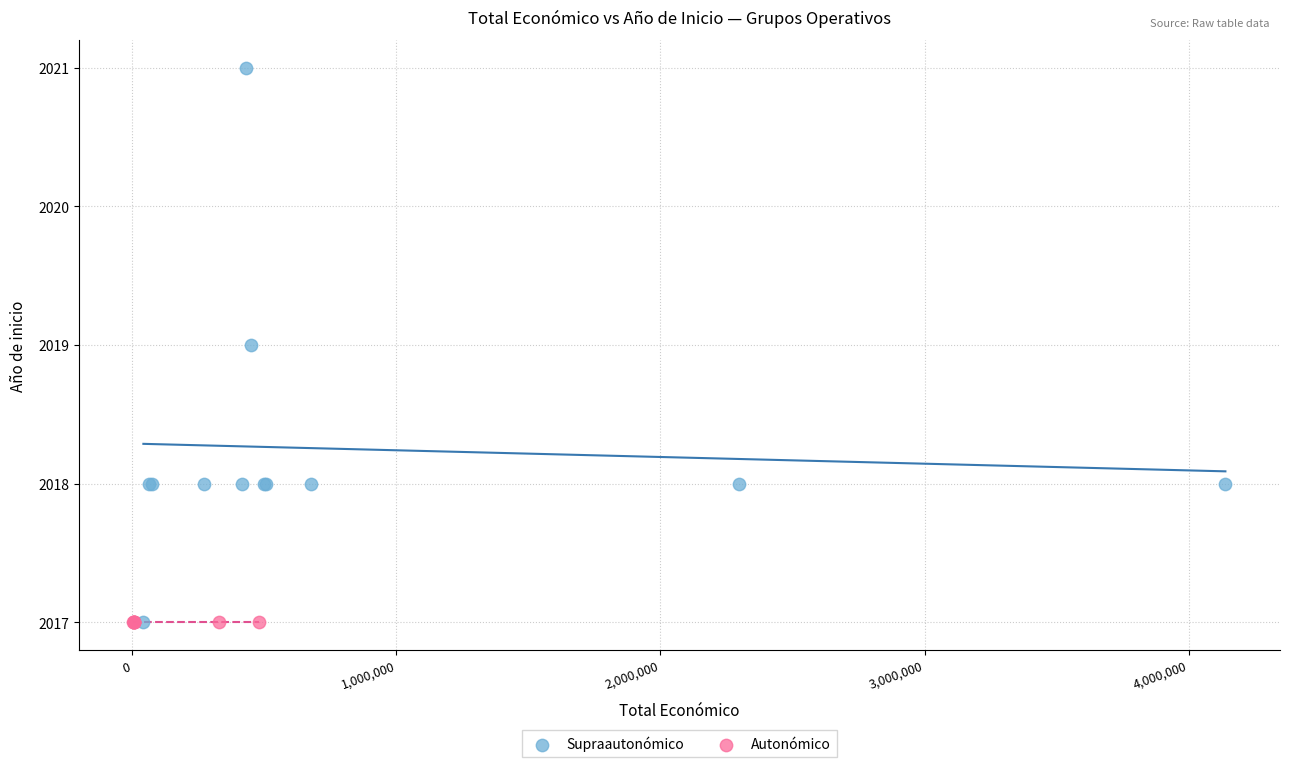

Which series contains the highest Y value?

Supraautonómico